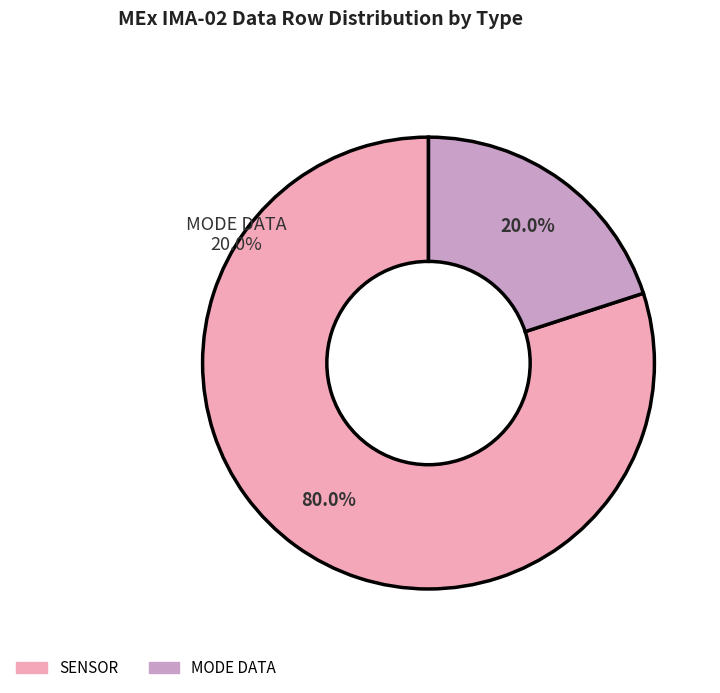

Does Shadow Mask account for over 50% of the chart?

No